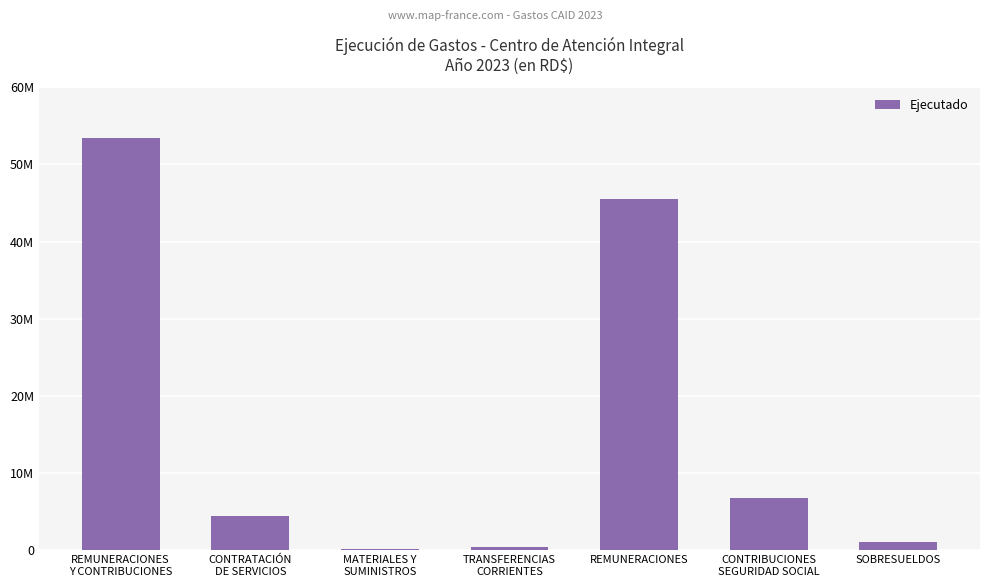

Are the bars horizontal?

No